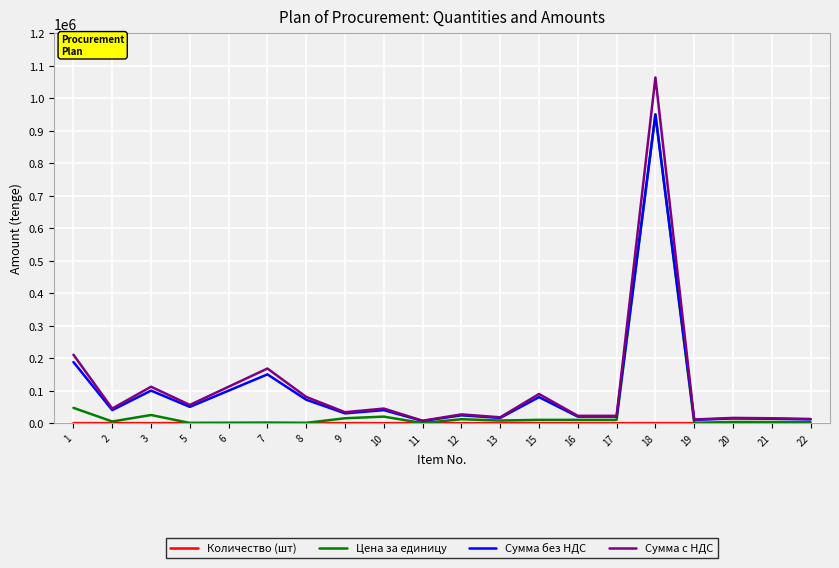

The value of Сумма без НДС at 18 is 1659689. True or false?

False